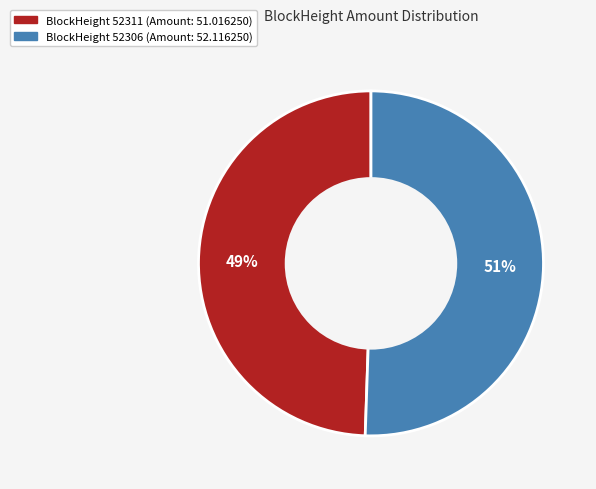

To the nearest percent, what is the average slice percentage?

50%